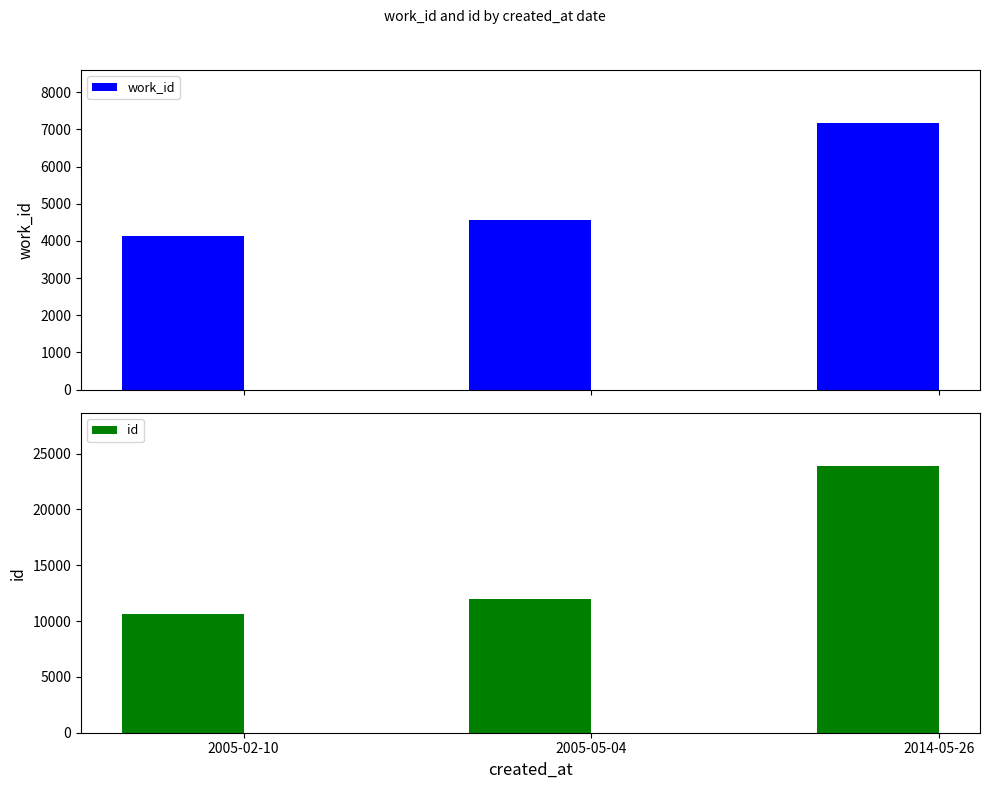

Between 2005-02-10 and 2014-05-26, which series saw the biggest shift?

id